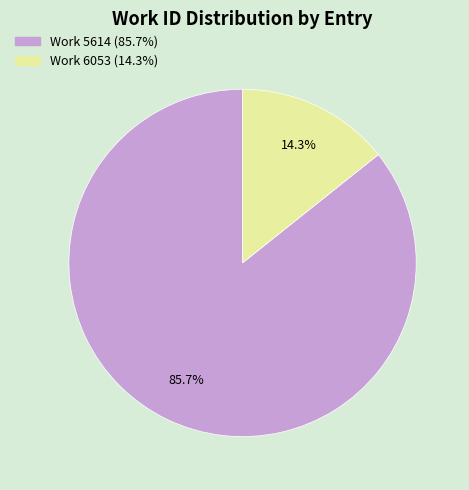

Does any single category account for the majority?

Yes